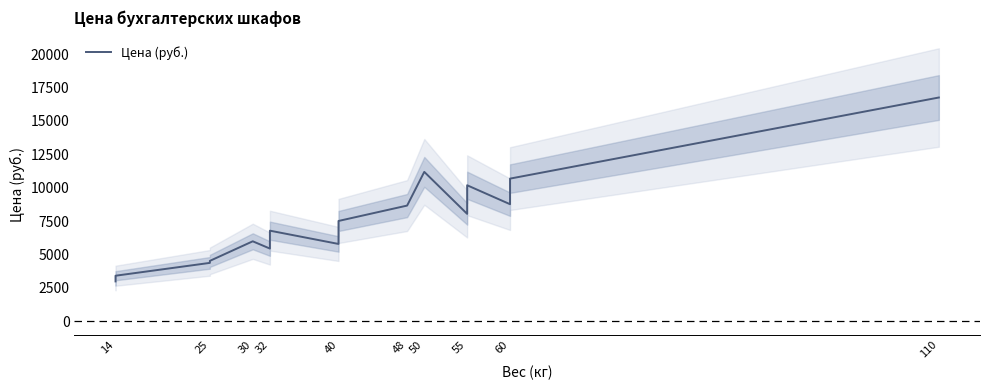

Does the chart have visible grid lines?

No